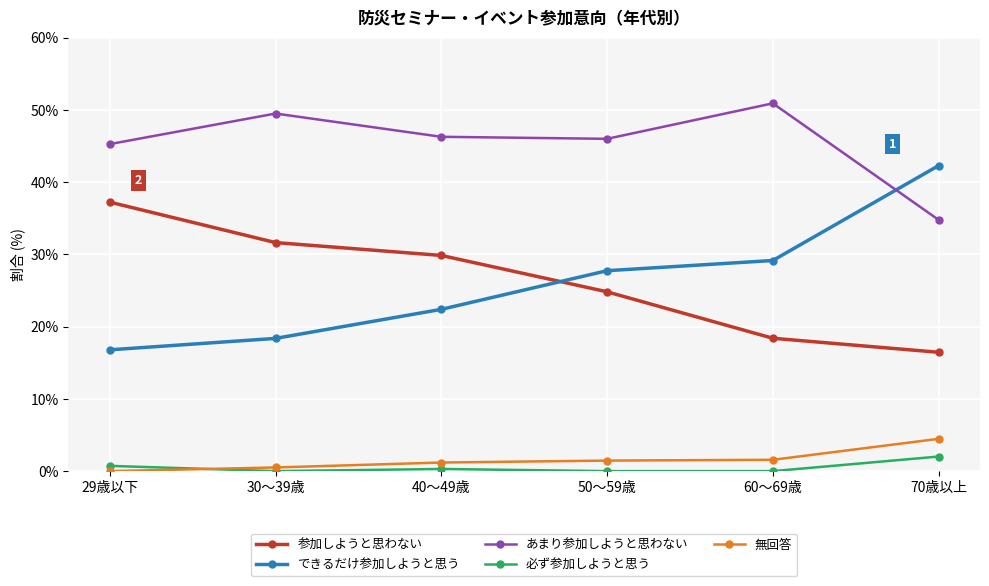

Does the chart have visible grid lines?

Yes